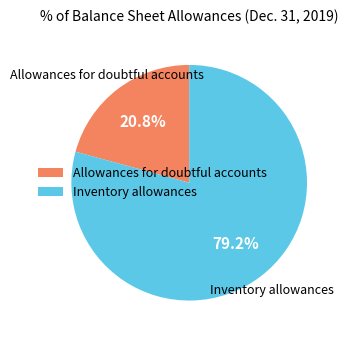

Rank the categories by value from highest to lowest.

Inventory allowances, Allowances for doubtful accounts